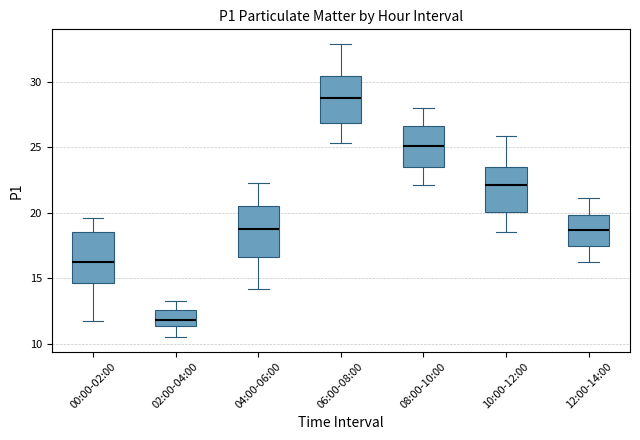

Reading left to right, transcribe this box plot: for each box, give where its median line is, the range the box spans, and where its two whiskers end, as read against the y-axis. The values are not printed on the chart, so give them approximately, as read against the axis.

00:00-02:00: median 16.5, box 14.5 to 18.5, whiskers 11.5 to 19.5
02:00-04:00: median 12.0, box 11.5 to 12.5, whiskers 10.5 to 13.5
04:00-06:00: median 19.0, box 16.5 to 20.5, whiskers 14.0 to 22.5
06:00-08:00: median 29.0, box 27.0 to 30.5, whiskers 25.5 to 33.0
08:00-10:00: median 25.0, box 23.5 to 26.5, whiskers 22.0 to 28.0
10:00-12:00: median 22.0, box 20.0 to 23.5, whiskers 18.5 to 26.0
12:00-14:00: median 18.5, box 17.5 to 20.0, whiskers 16.0 to 21.0